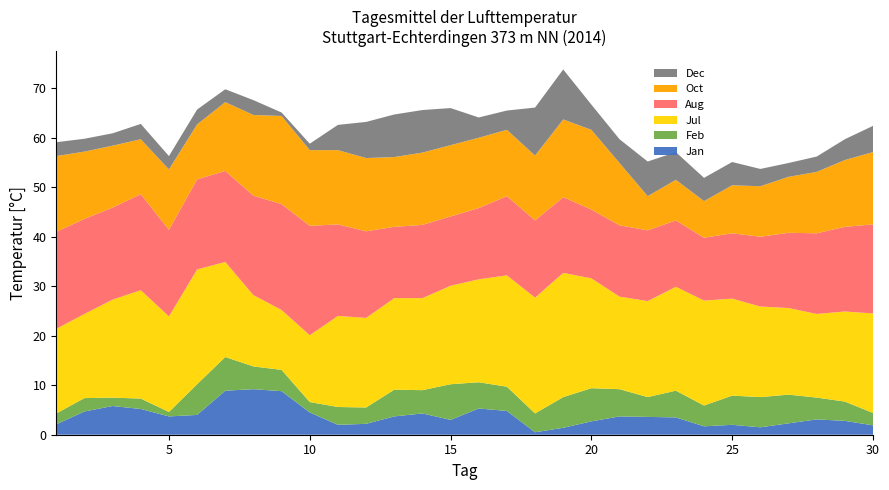

Reading left to right, extract all data points from this chart.

Jan: 2.1	4.7	5.8	5.2	3.7	4.0	8.9	9.2	8.8	4.5	2.0	2.2	3.7	4.3	3.0	5.3	4.8	0.5	1.4	2.7	3.7	3.6	3.5	1.7	2.0	1.5	2.3	3.1	2.8	1.9
Feb: 2.2	2.7	1.7	2.1	0.9	6.2	6.8	4.6	4.3	2.1	3.6	3.3	5.4	4.7	7.2	5.3	4.9	3.8	6.2	6.7	5.5	4.0	5.4	4.2	5.9	6.1	5.8	4.4	3.9	2.5
Jul: 17.1	17.0	19.8	21.9	19.3	23.2	19.2	14.4	12.1	13.5	18.4	18.1	18.5	18.6	19.9	20.8	22.5	23.4	25.1	22.2	18.7	19.4	21.0	21.2	19.6	18.3	17.5	16.9	18.2	20.1
Aug: 19.6	19.2	18.6	19.4	17.5	18.2	18.4	20.1	21.4	22.1	18.5	17.5	14.4	14.8	14.0	14.4	16.0	15.6	15.3	13.9	14.4	14.3	13.4	12.7	13.2	14.1	15.2	16.3	17.1	18.0
Oct: 15.3	13.6	12.5	11.1	12.2	11.1	13.9	16.3	17.8	15.3	15.0	14.8	14.1	14.6	14.4	14.2	13.4	13.1	15.7	16.1	12.6	6.9	8.2	7.4	9.7	10.2	11.3	12.4	13.5	14.6
Dec: 2.8	2.6	2.5	3.1	2.7	3.0	2.6	3.0	0.7	1.3	5.1	7.3	8.6	8.6	7.5	4.1	3.9	9.7	10.1	5.1	4.8	7.0	5.6	4.7	4.7	3.5	2.8	3.1	4.2	5.3